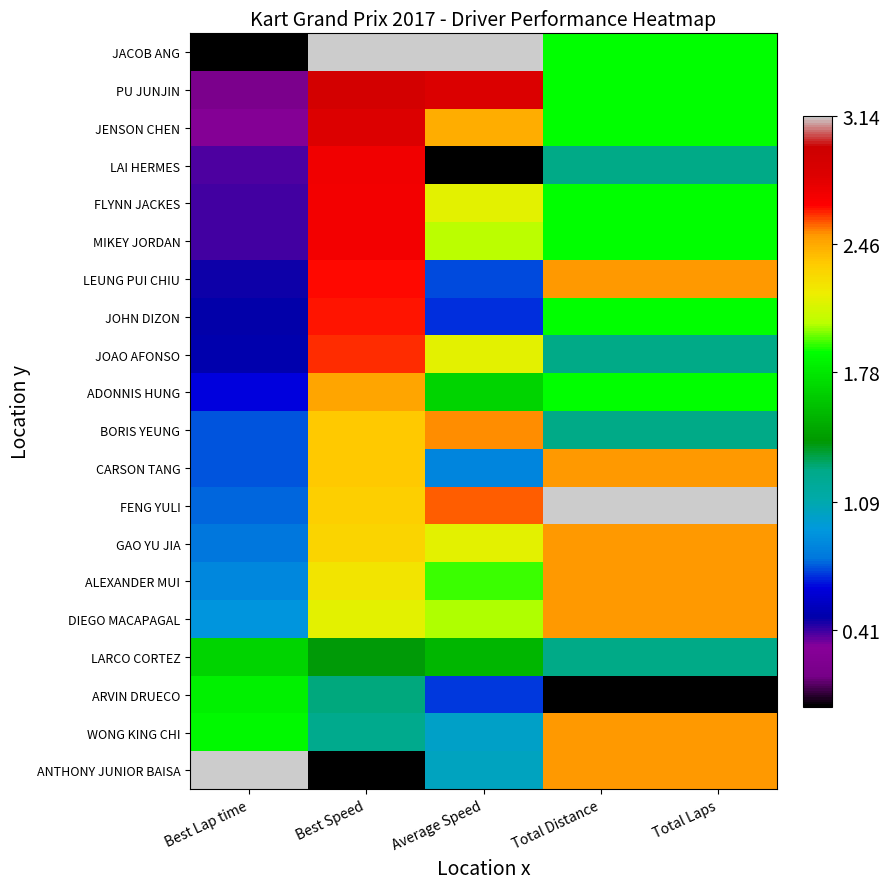

What is the spread (max minus min) of values at Average Speed?

3.1